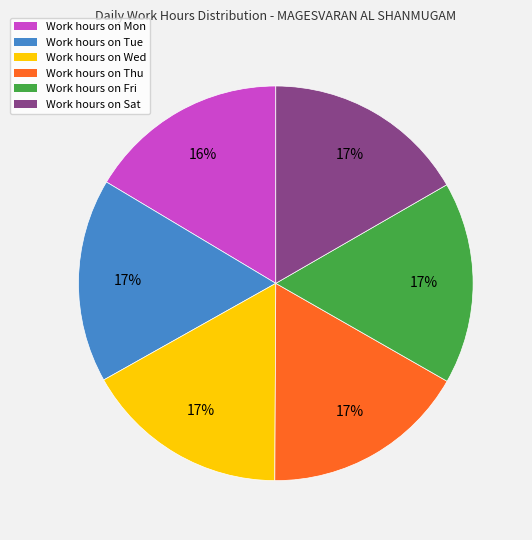

Is the sum of Work hours on Tue and Work hours on Thu greater than half?

No